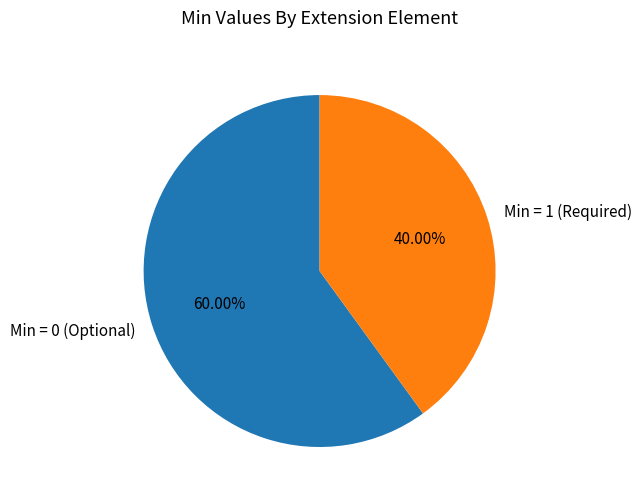

Rank the categories by value from highest to lowest.

Min = 0 (Optional), Min = 1 (Required)